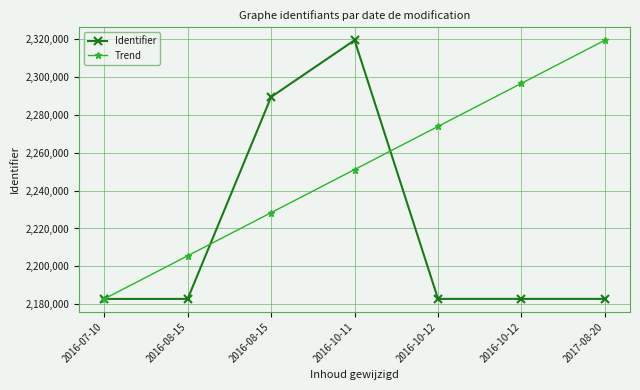

How many lines are shown in the chart?

2